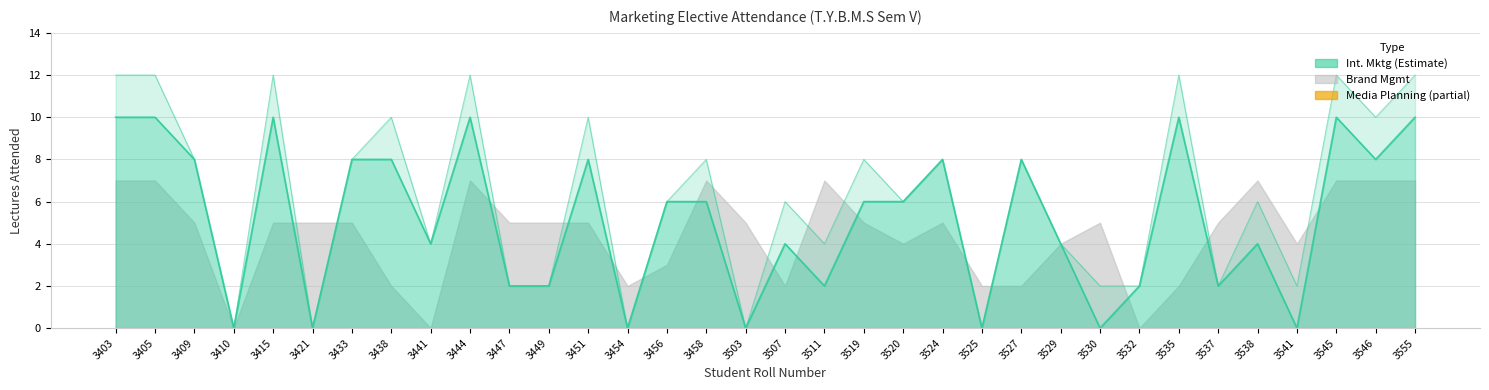

List the labels in order of Media Planning value, smallest first.

3409, 3410, 3421, 3433, 3441, 3447, 3449, 3454, 3456, 3503, 3520, 3524, 3525, 3527, 3529, 3532, 3537, 3403, 3405, 3415, 3438, 3444, 3451, 3458, 3507, 3511, 3519, 3530, 3535, 3538, 3541, 3545, 3546, 3555